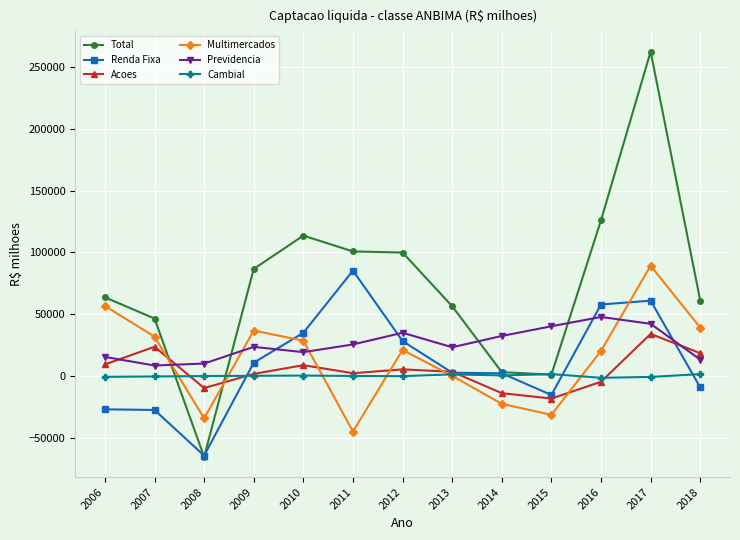

True or false: Previdencia and Acoes intersect in this chart.

True